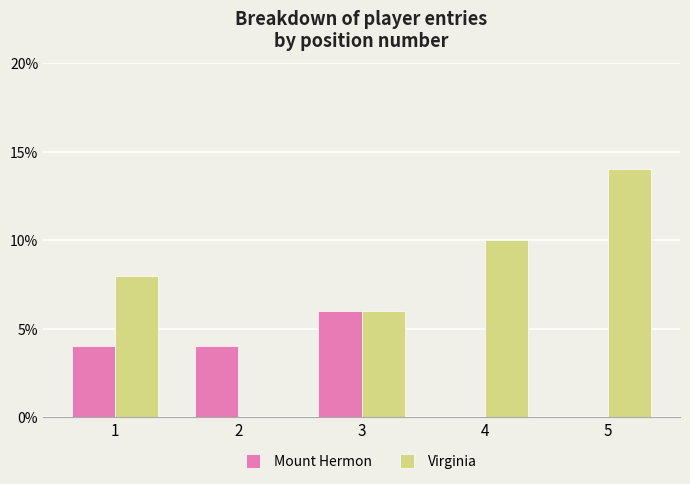

What is the sum of all Virginia values?

38